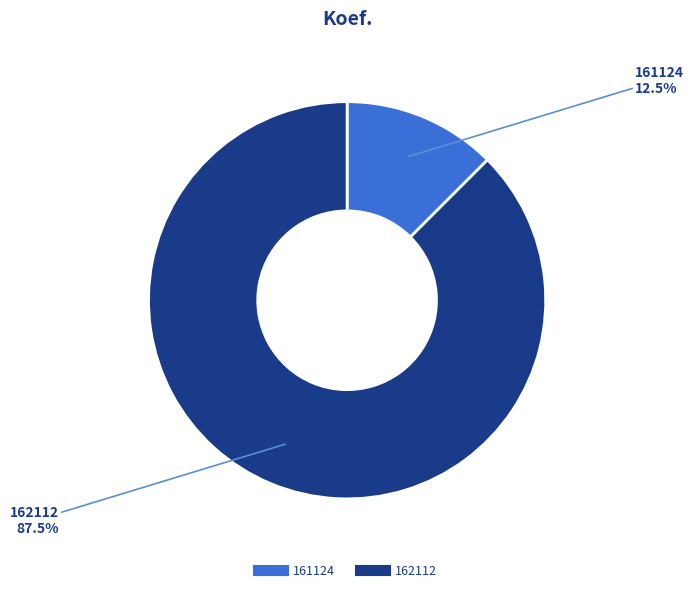

How many slices are in this pie chart?

2